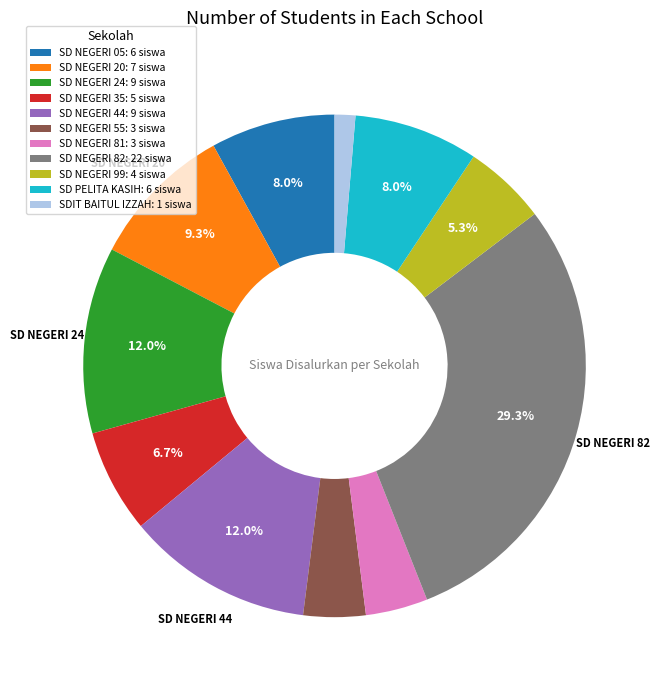

To the nearest percent, what is the average slice percentage?

9%